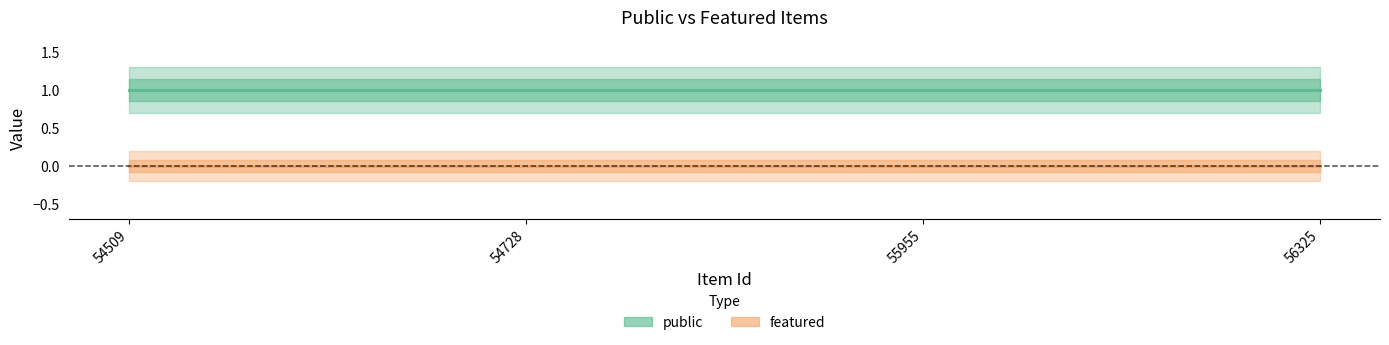

True or false: public and featured cross at least once.

False